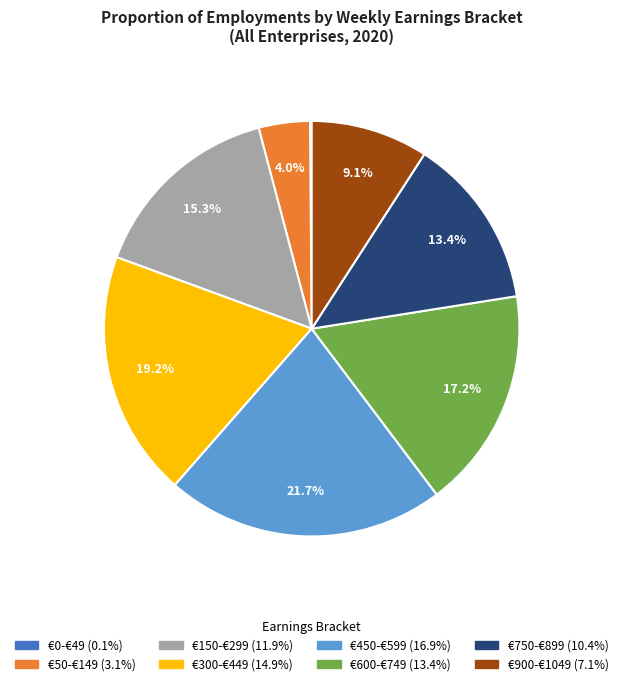

Which has a higher value, €600-€749 or €150-€299?

€600-€749